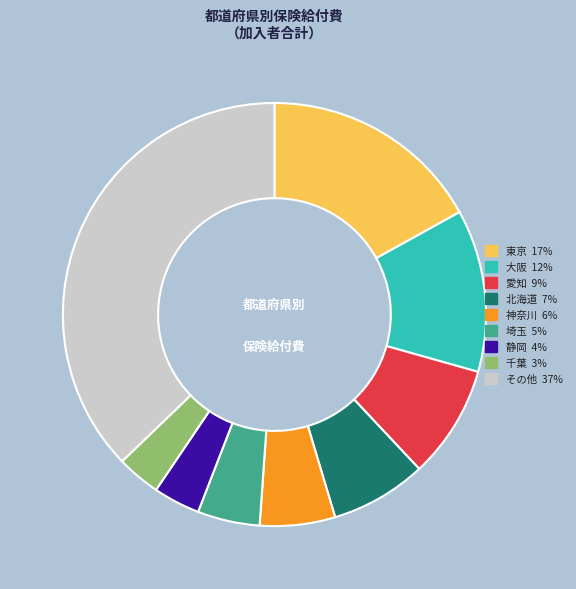

Is there any slice that represents more than half of the pie?

No